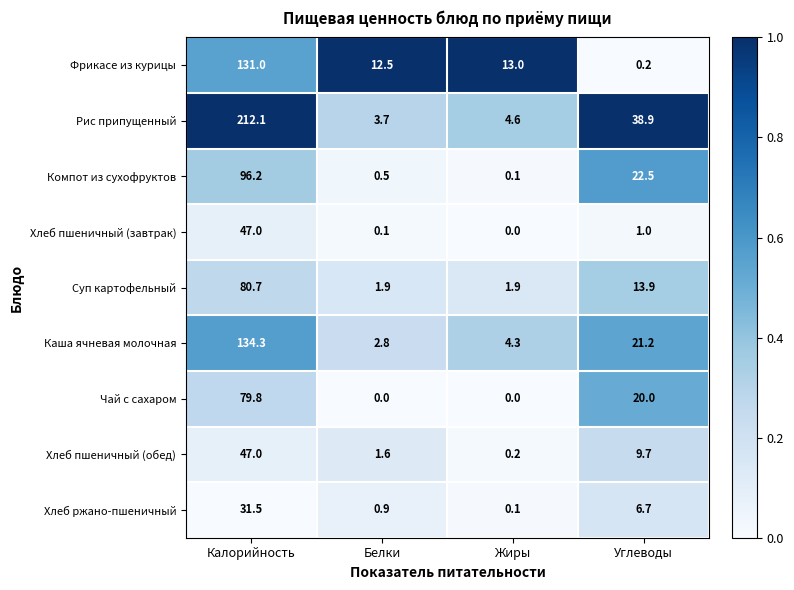

What is the difference between the second highest and minimum values in the Чай с сахаром series?

20.0